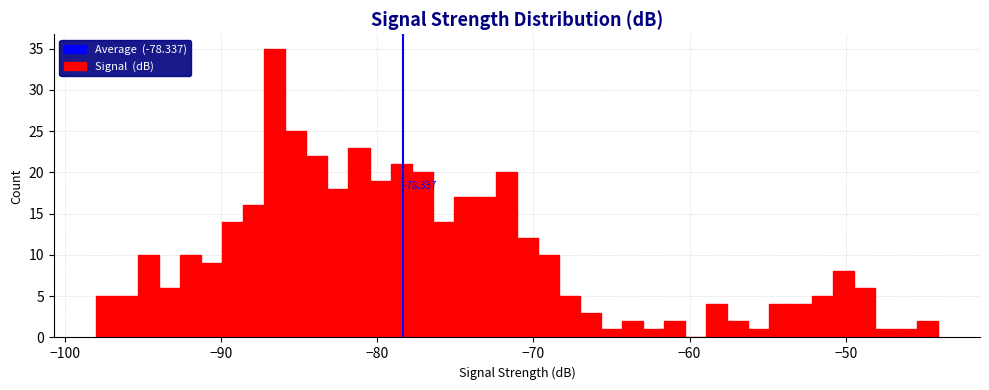

Around what value on the x-axis is the tallest bar? Give the approximate position of its centre, as read against the axis.

-87